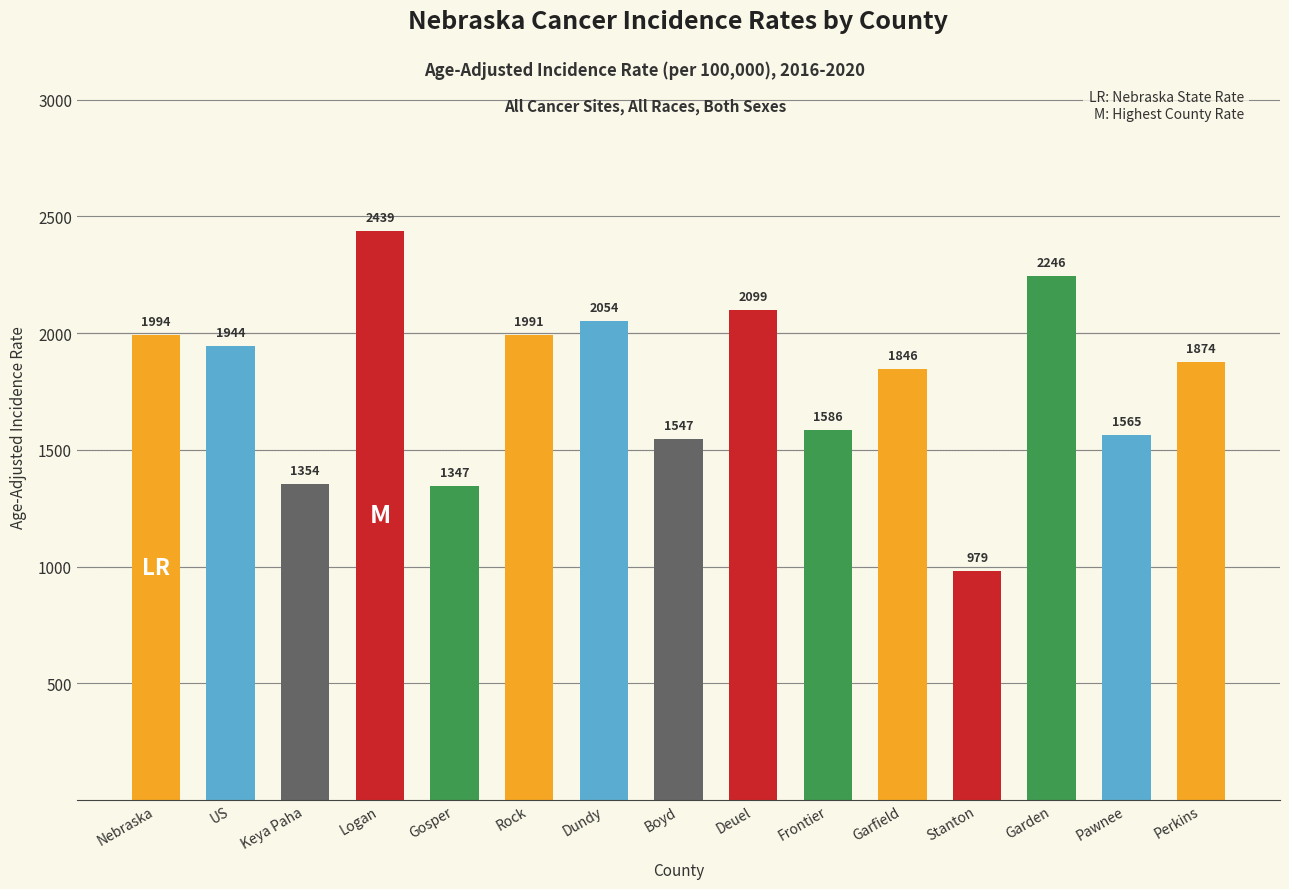

True or false: the data shows 1944.4 at US.

True